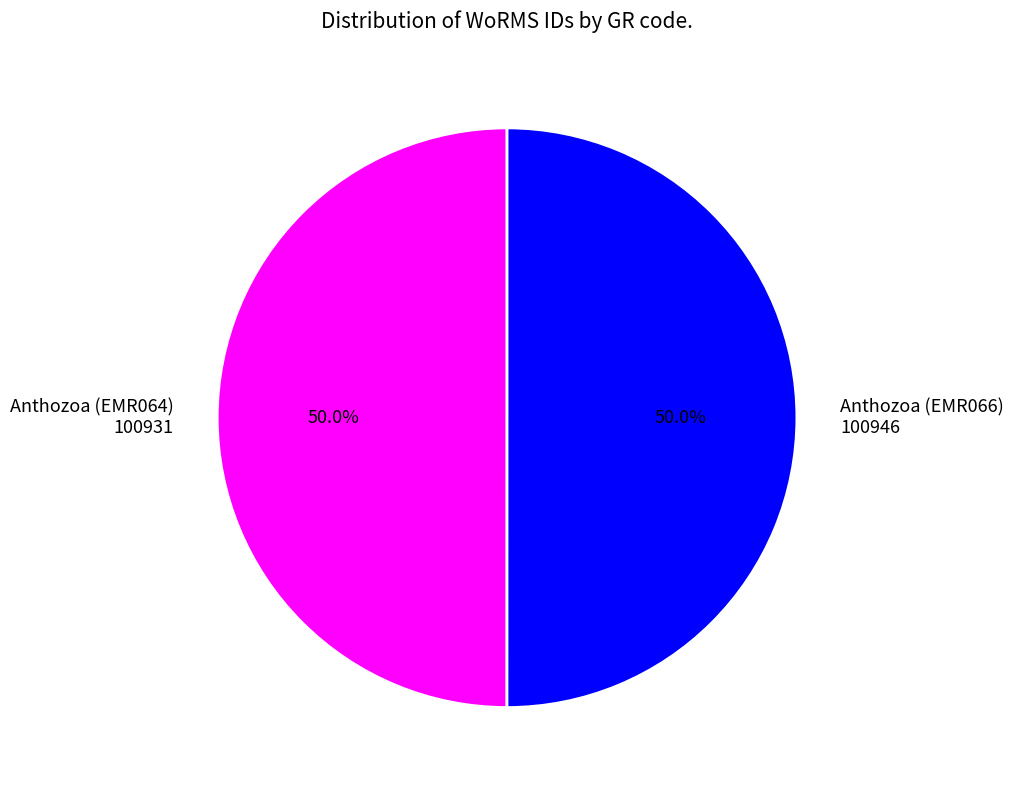

What percentage do Anthozoa (EMR064) 100931 and Anthozoa (EMR066) 100946 together represent?

100.0%